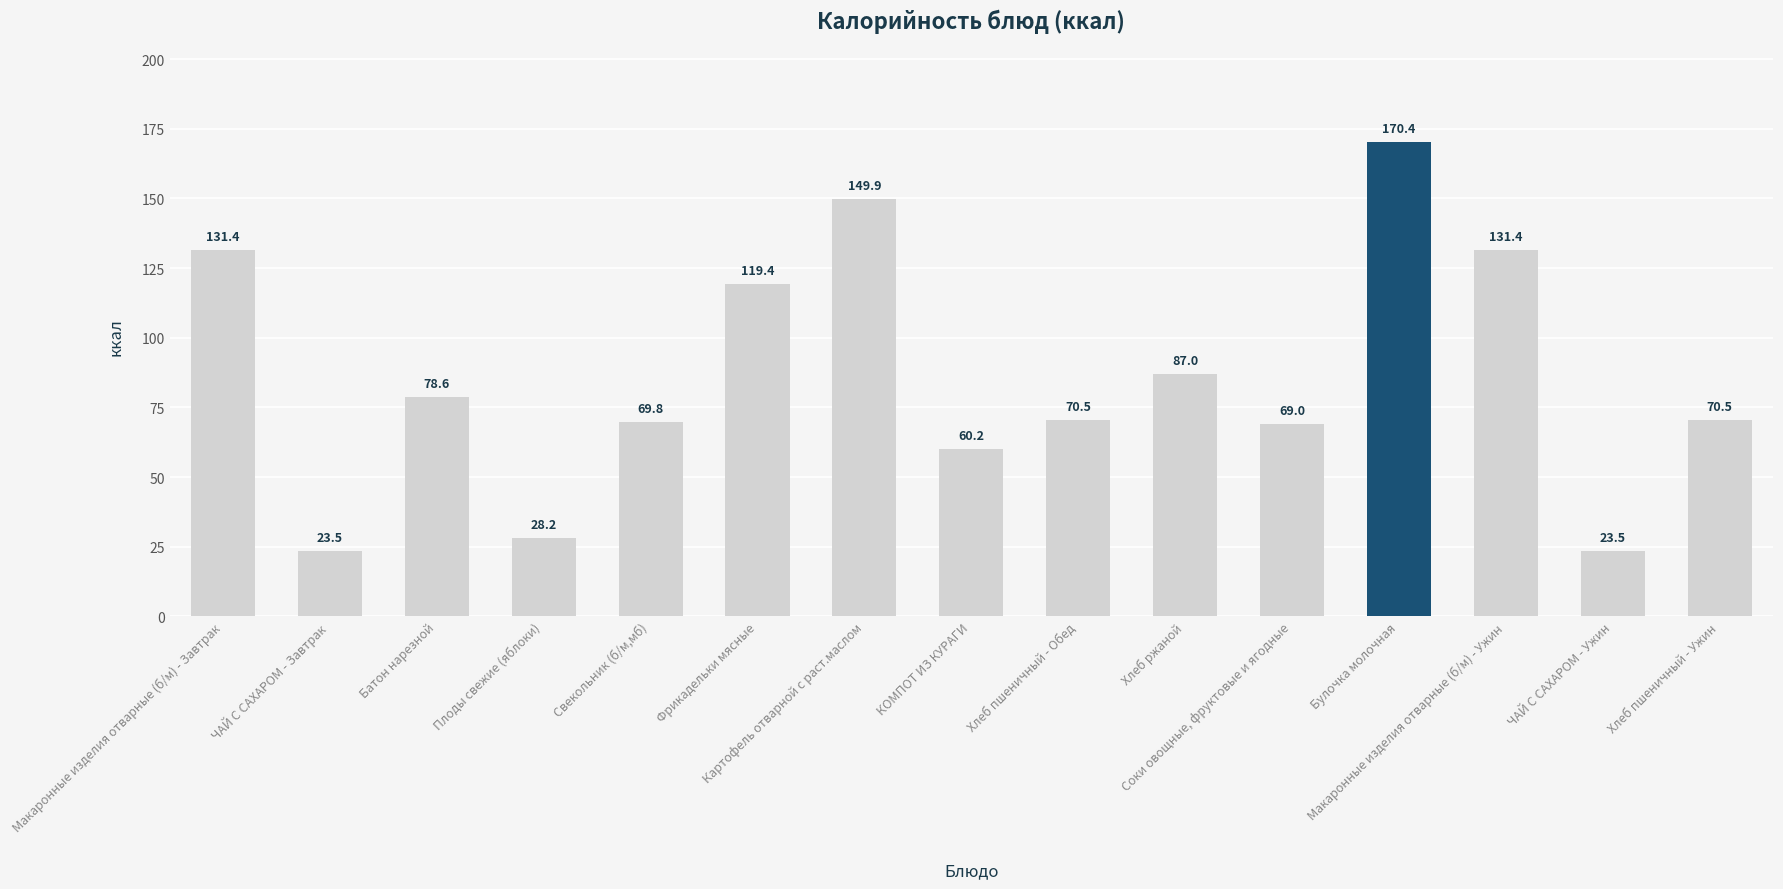

Reading right to left, transcribe all the data shown in this chart.

70.5	23.5	131.4	170.4	69.0	87.0	70.5	60.2	149.9	119.4	69.8	28.2	78.6	23.5	131.4